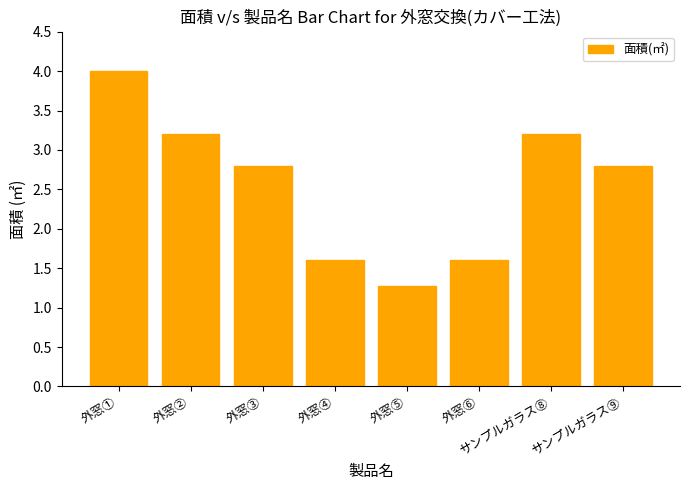

Is it true that the value at 外窓① is 4.0?

True